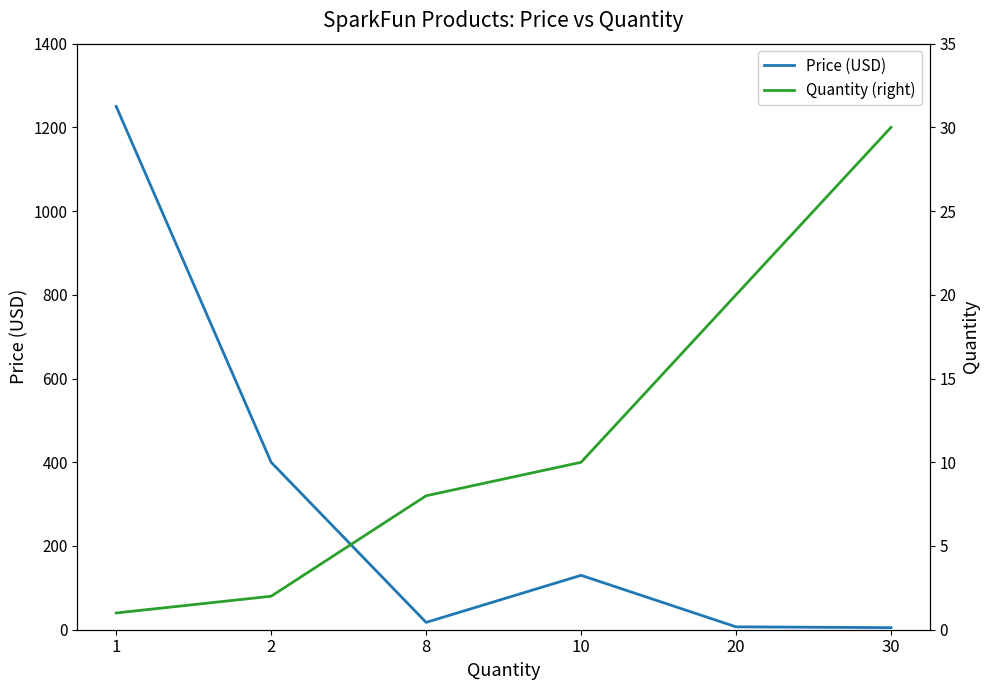

Is it true that Price (USD) equals 4.4 at 20?

False